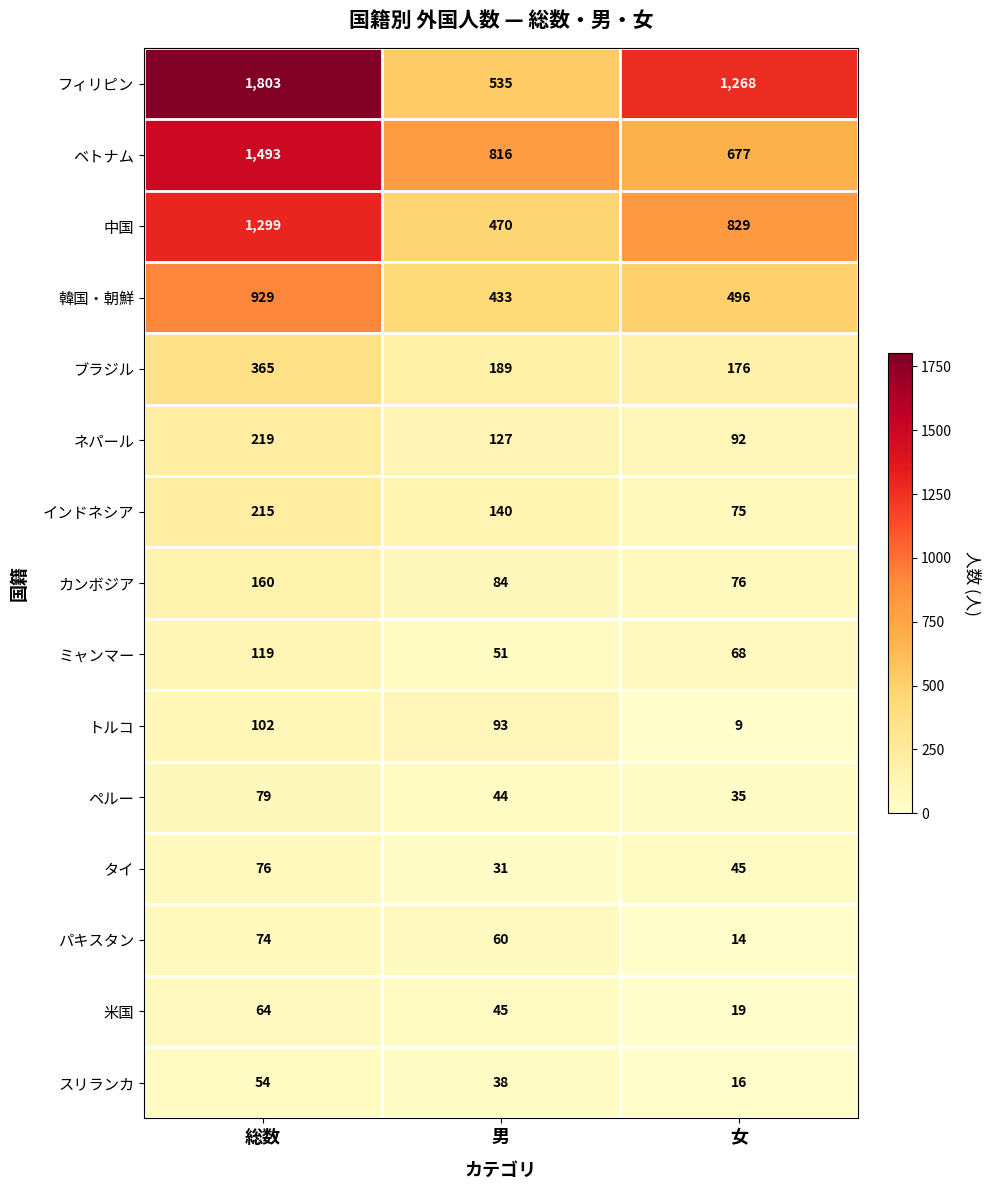

What is the approximate value of スリランカ at 総数?

54